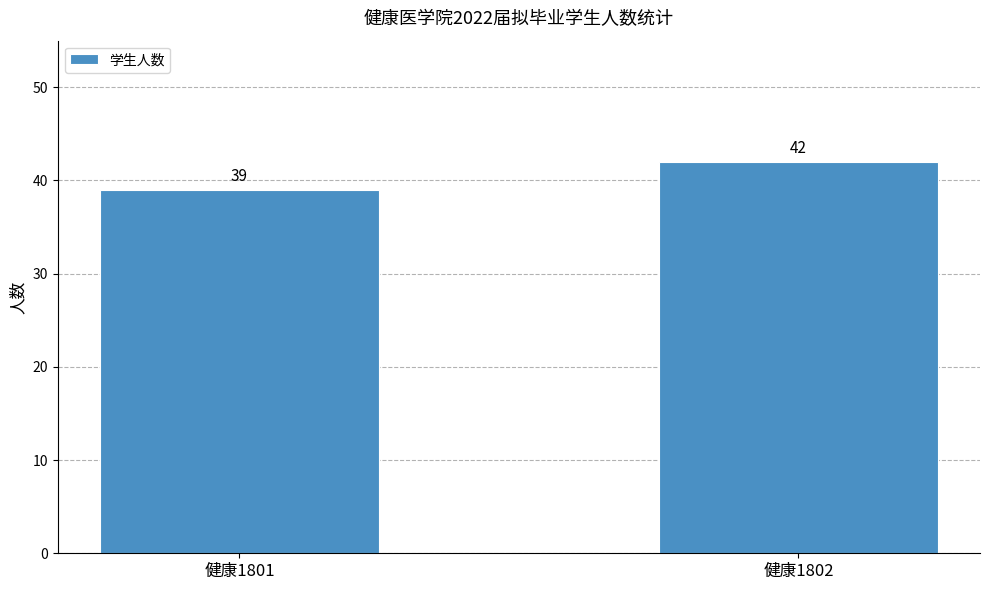

Is it true that the value at 健康1801 is 67?

False